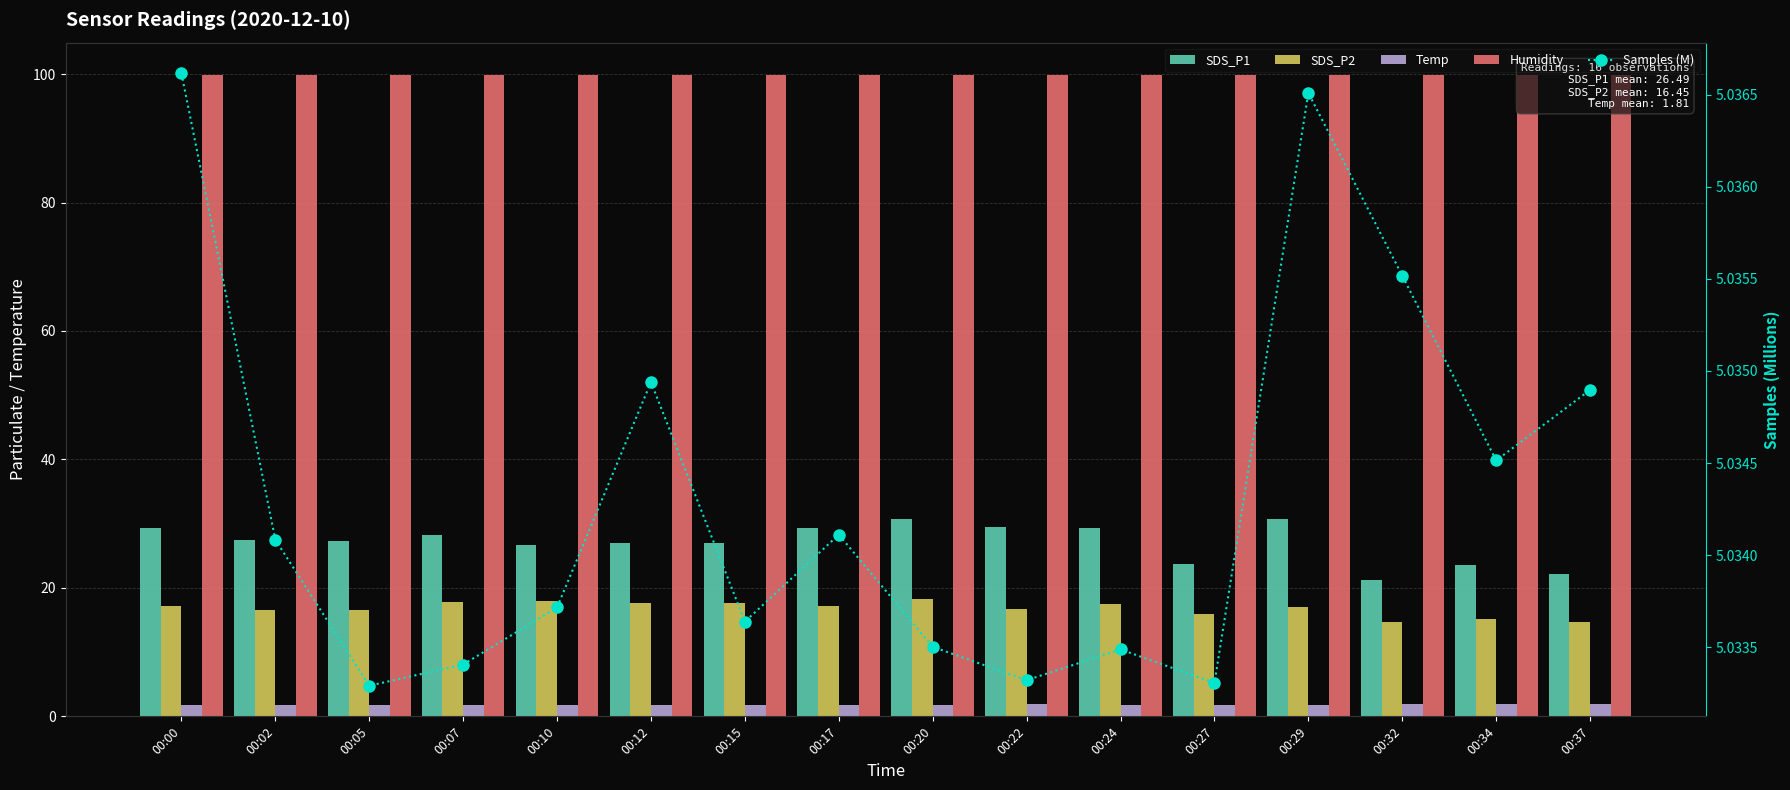

List the series in order of their peak value, lowest first.

Temp, Samples (M), SDS_P2, SDS_P1, Humidity